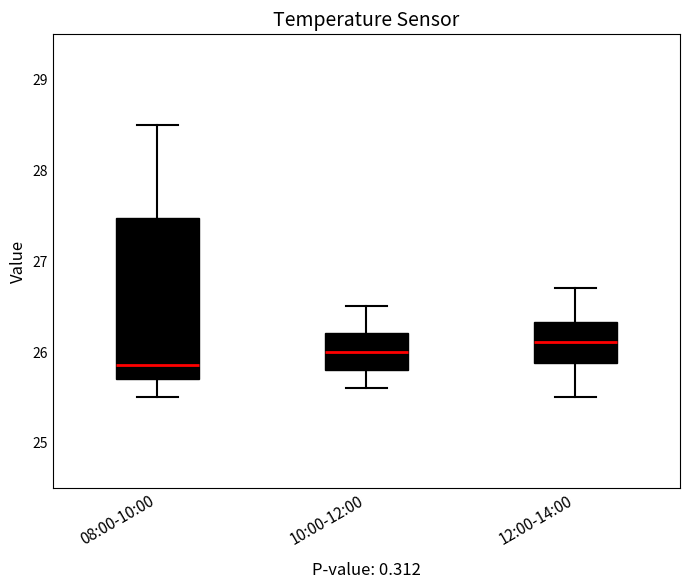

Which box is the tallest, from its lower edge to its upper edge?

08:00-10:00